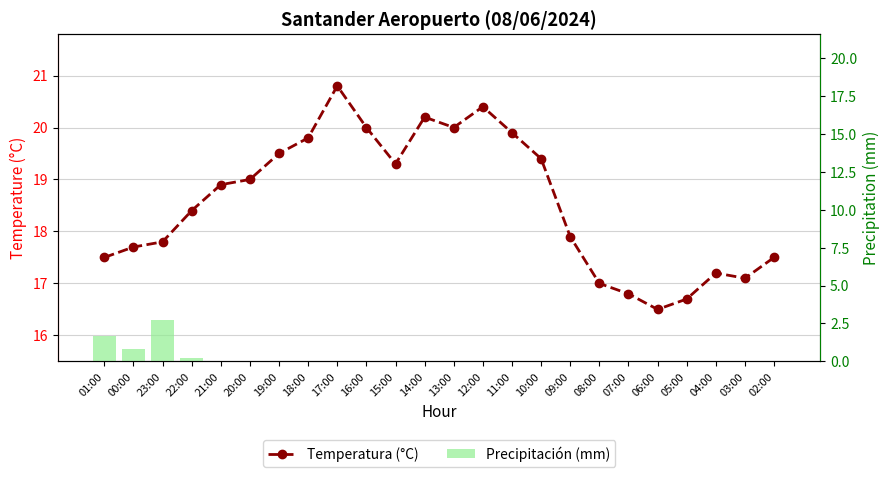

Are the bars horizontal?

No